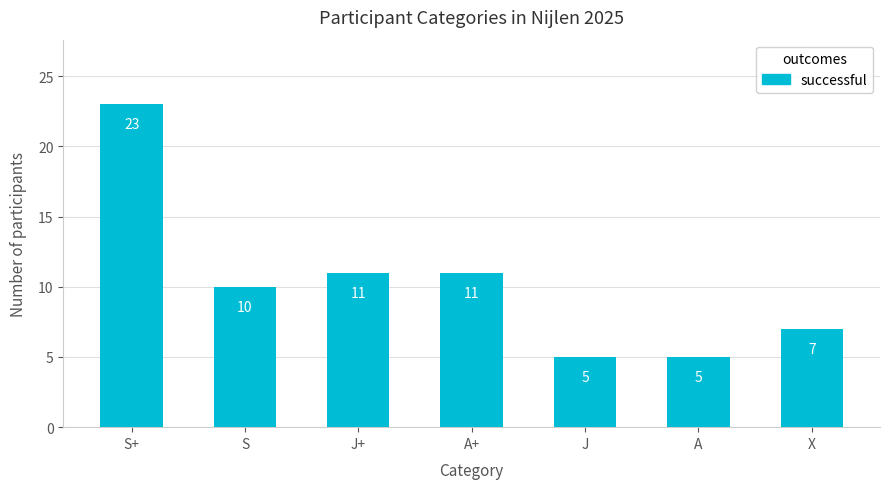

Are the bars grouped side by side (vs. stacked)?

No